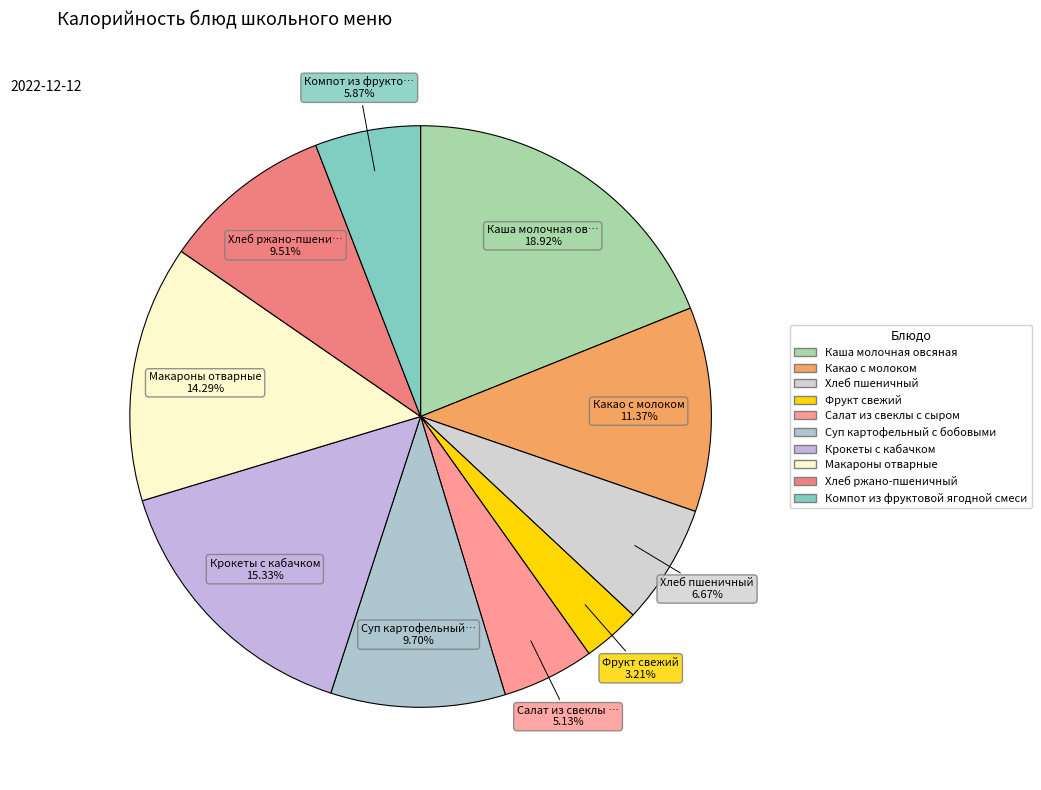

Which category has the biggest portion of the pie?

Каша молочная овсяная